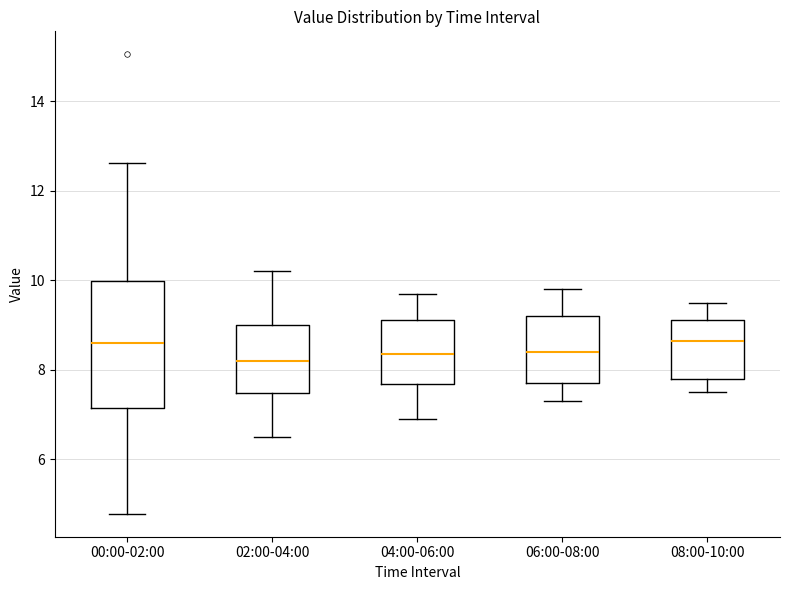

Reading left to right, read every box against the y-axis: the position of its median line, the range the box covers, and the ends of its whiskers. The values are not printed on the chart, so give them approximately, as read against the axis.

00:00-02:00: median 8.6, box 7.2 to 10.0, whiskers 4.8 to 12.6
02:00-04:00: median 8.2, box 7.4 to 9.0, whiskers 6.6 to 10.2
04:00-06:00: median 8.4, box 7.6 to 9.2, whiskers 7.0 to 9.8
06:00-08:00: median 8.4, box 7.8 to 9.2, whiskers 7.4 to 9.8
08:00-10:00: median 8.6, box 7.8 to 9.2, whiskers 7.6 to 9.6